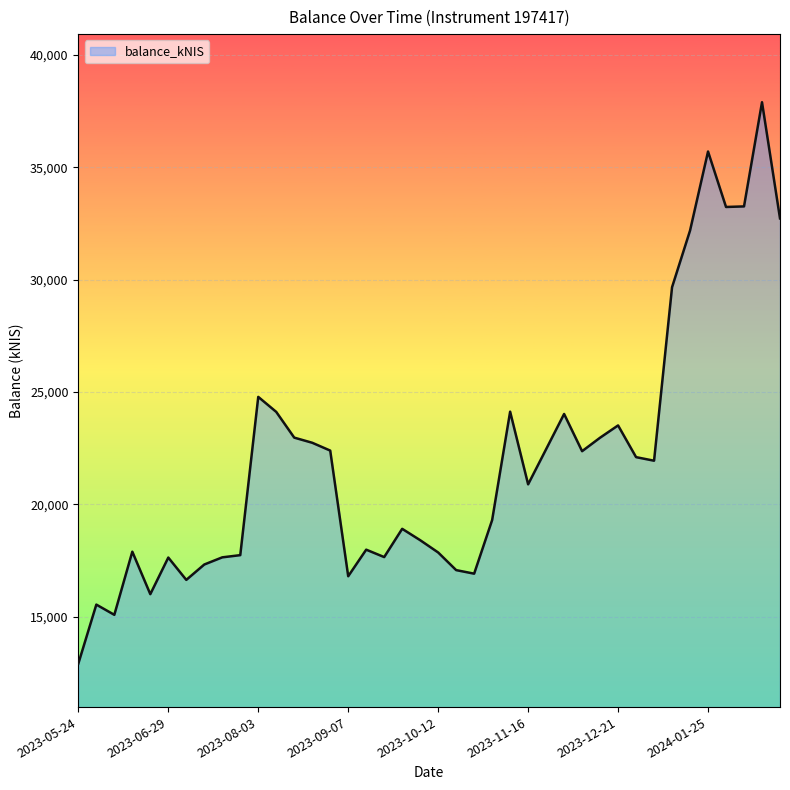

What is the difference between the maximum and minimum values?

24987.2